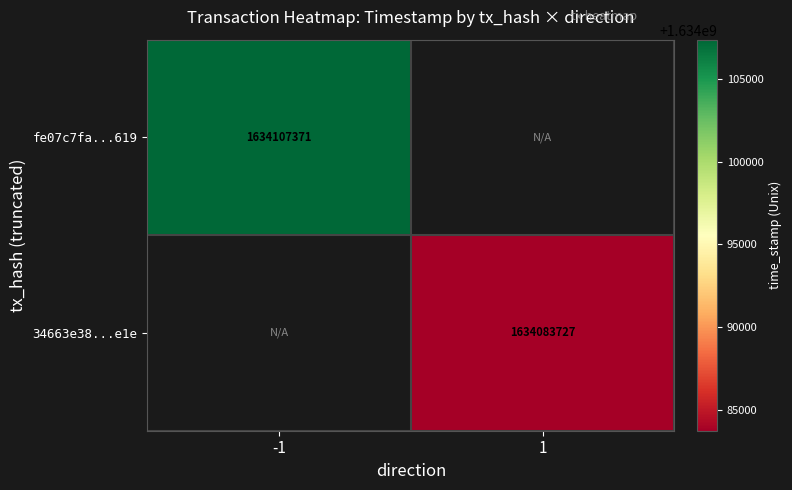

The value of fe07c7fa...619 at -1 is 1634107371. True or false?

True